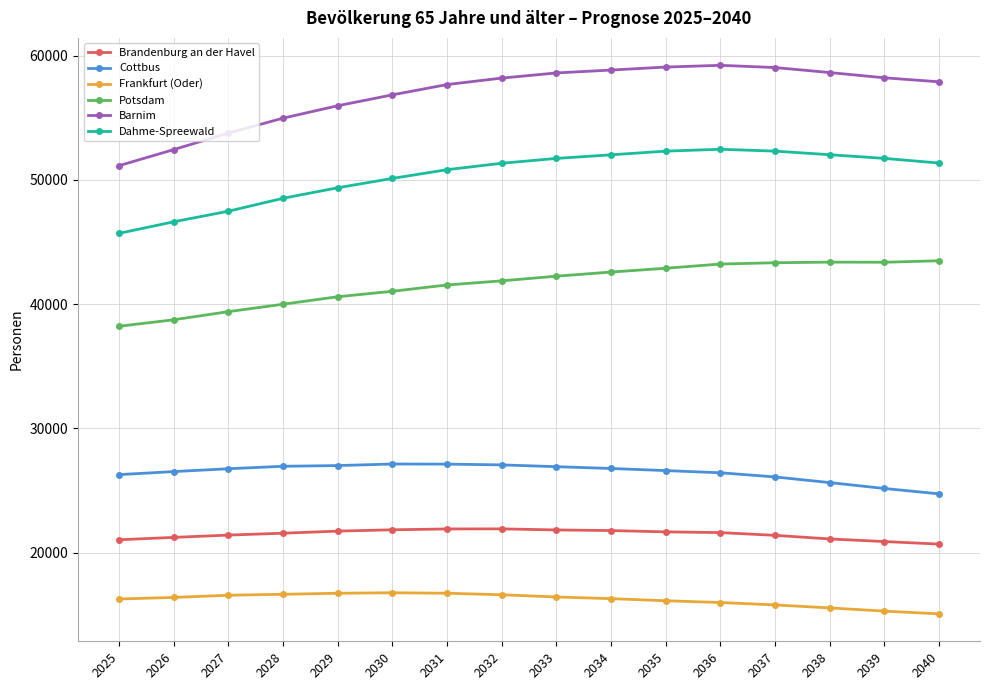

What is the minimum value for Cottbus?

24735